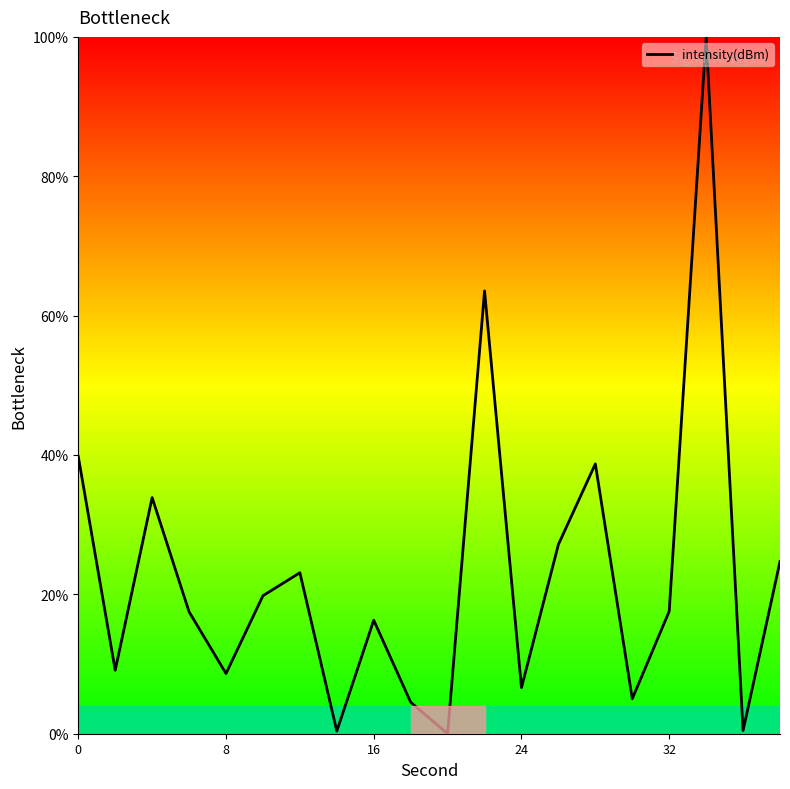

What is the difference between the maximum and minimum values?

100.0